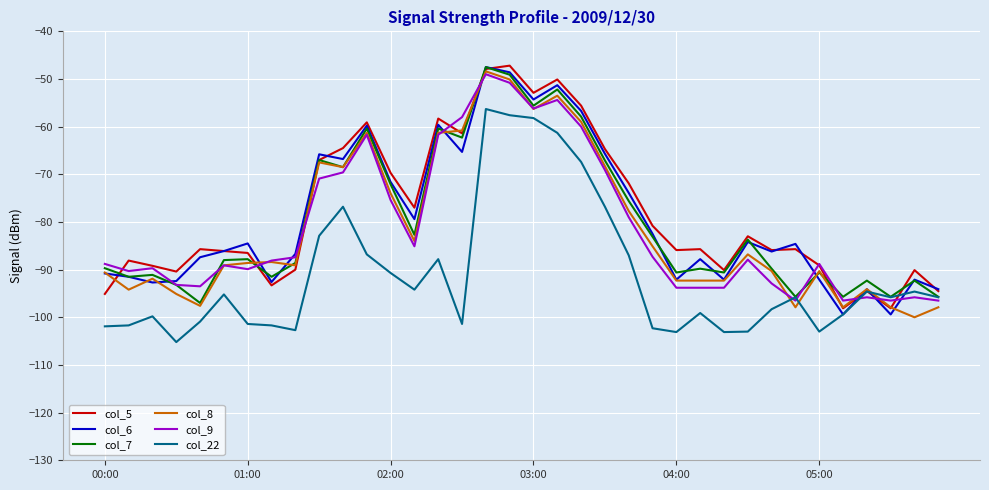

What is the maximum value for col_7?

-47.5